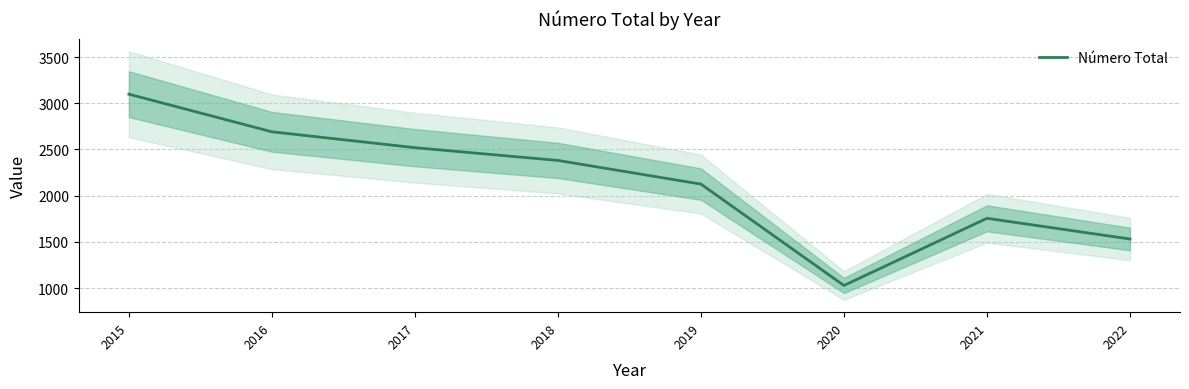

Where is the first local maximum?

2021